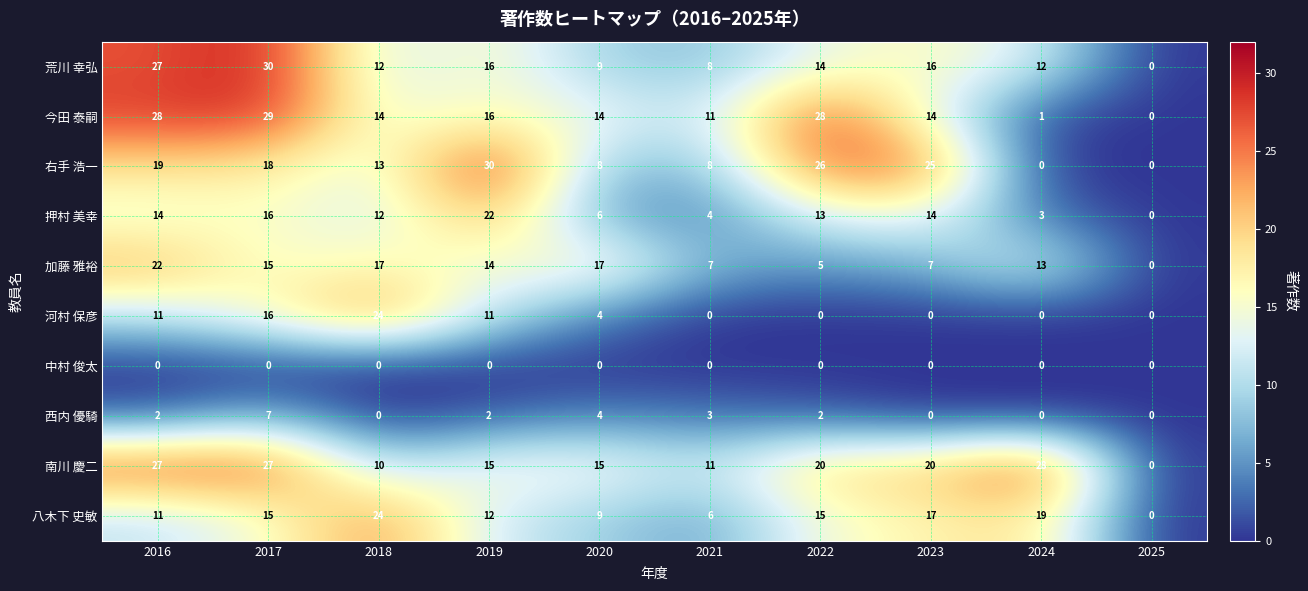

What is the sum of all 八木下 史敏 values?

128